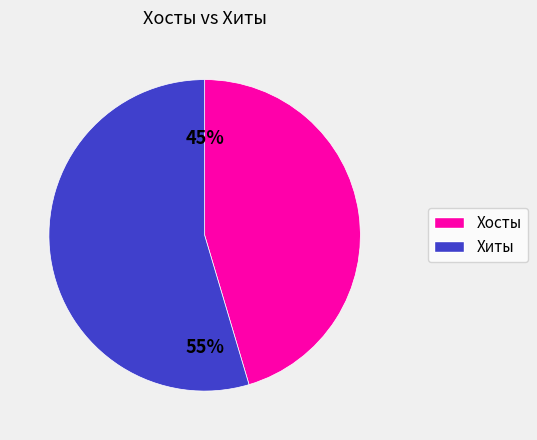

Is there any slice that represents more than half of the pie?

Yes